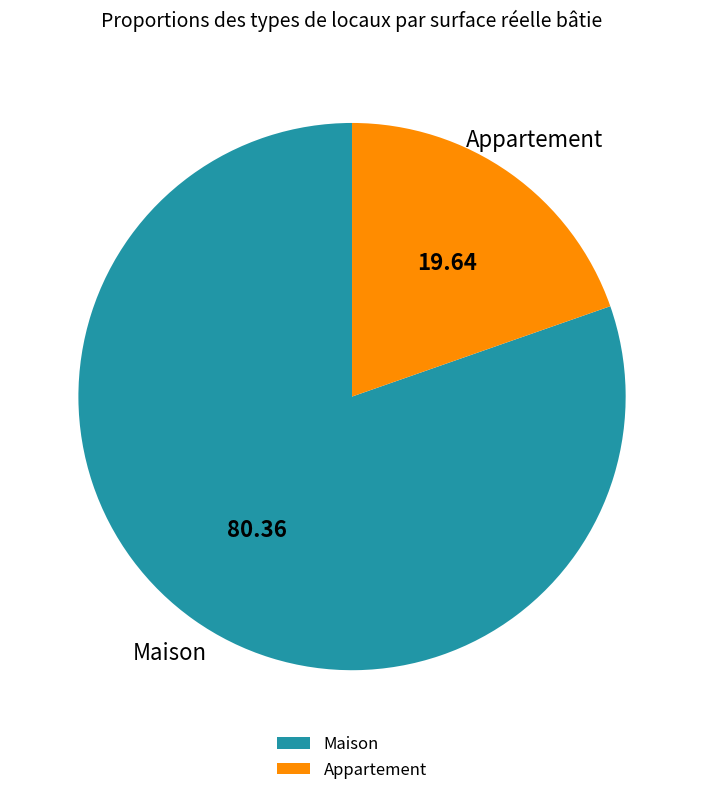

True or false: Appartement accounts for 34% of the total.

False